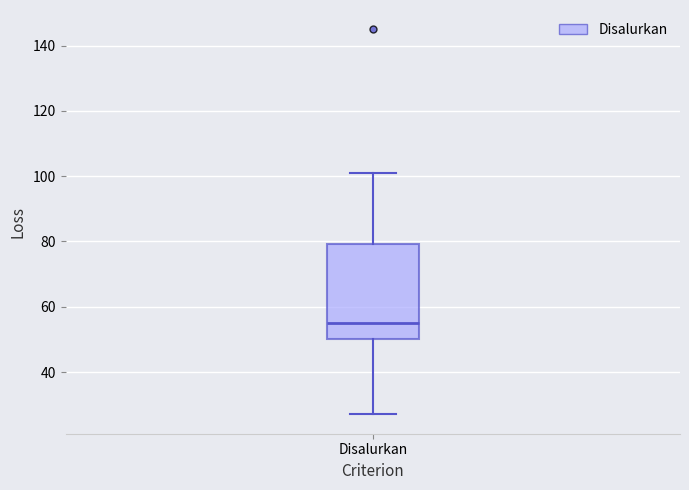

Where does the median line of the box for Disalurkan sit on the y-axis? The values are not printed on the chart, so give them approximately, as read against the axis.

56